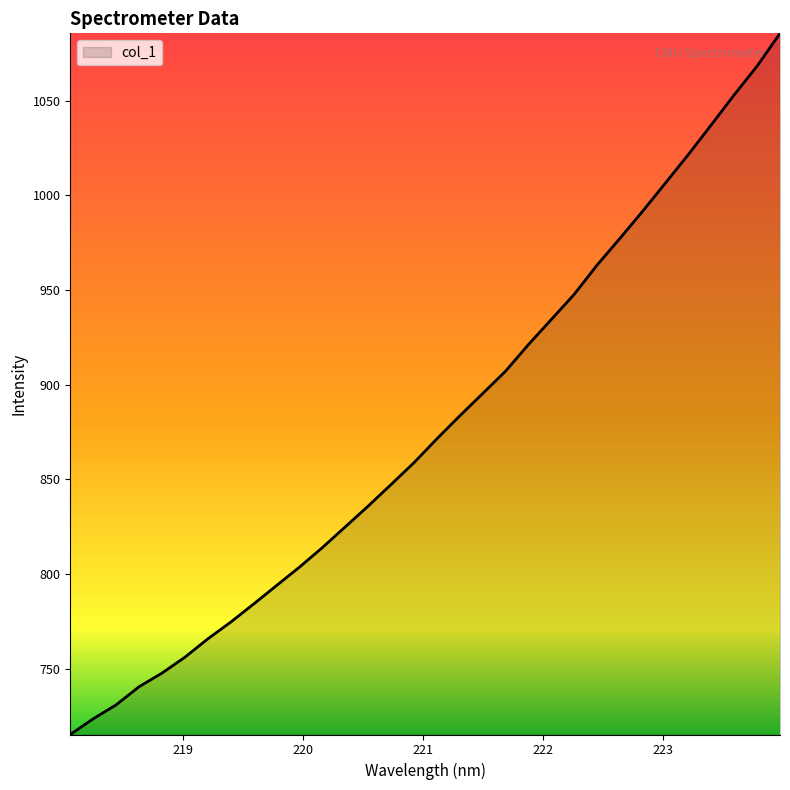

What is the greatest value displayed?

1085.6